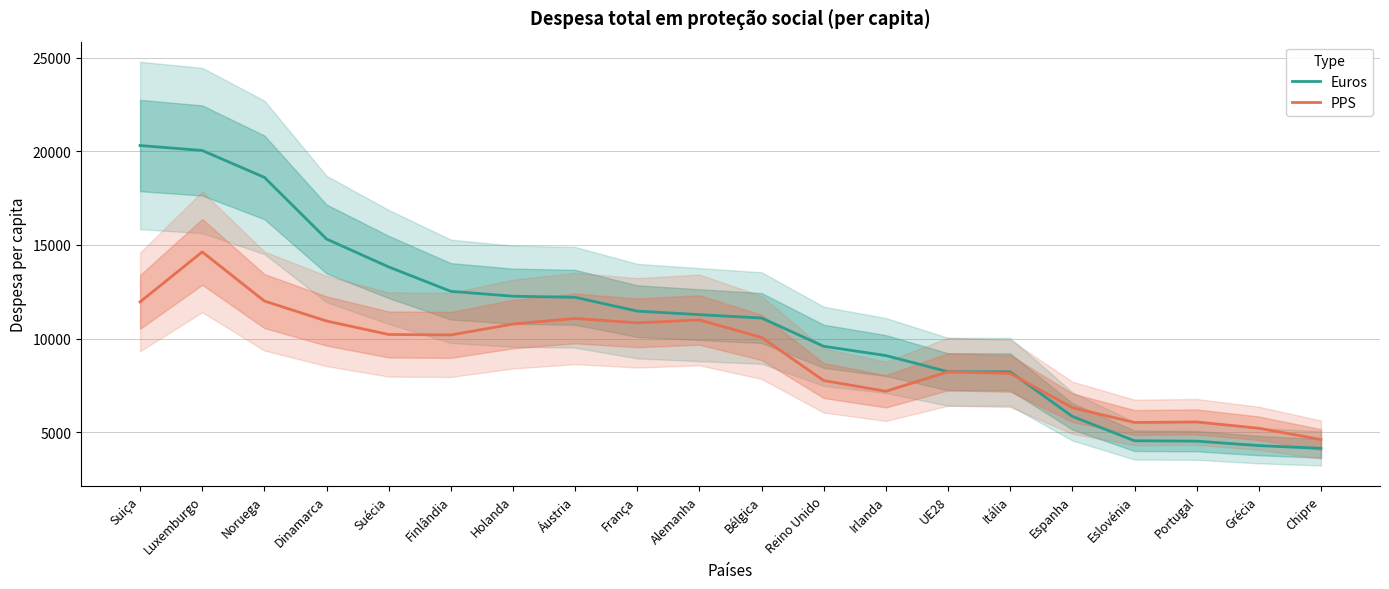

Between which two adjacent categories do Euros and PPS first intersect?

Itália and Espanha